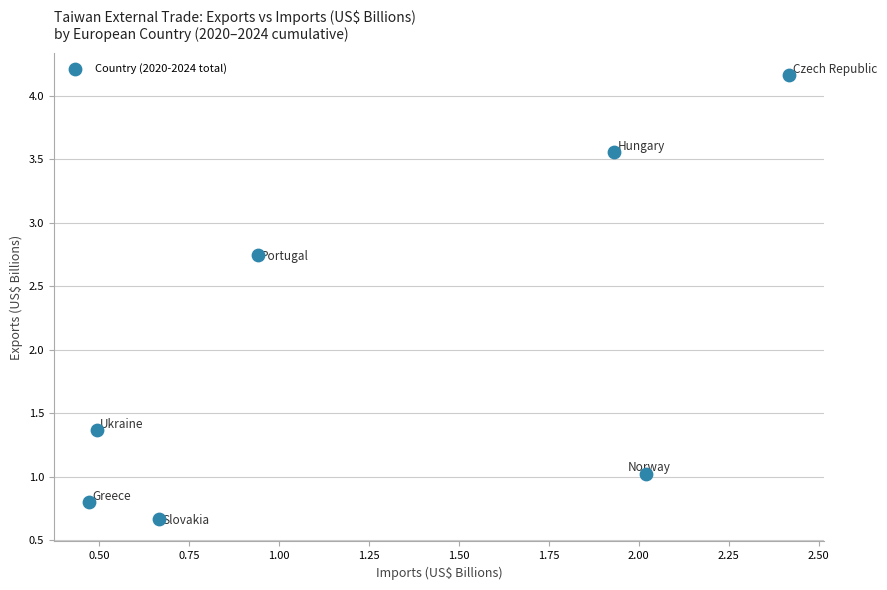

What Y value in the scatter plot is closest to 2?

1.4